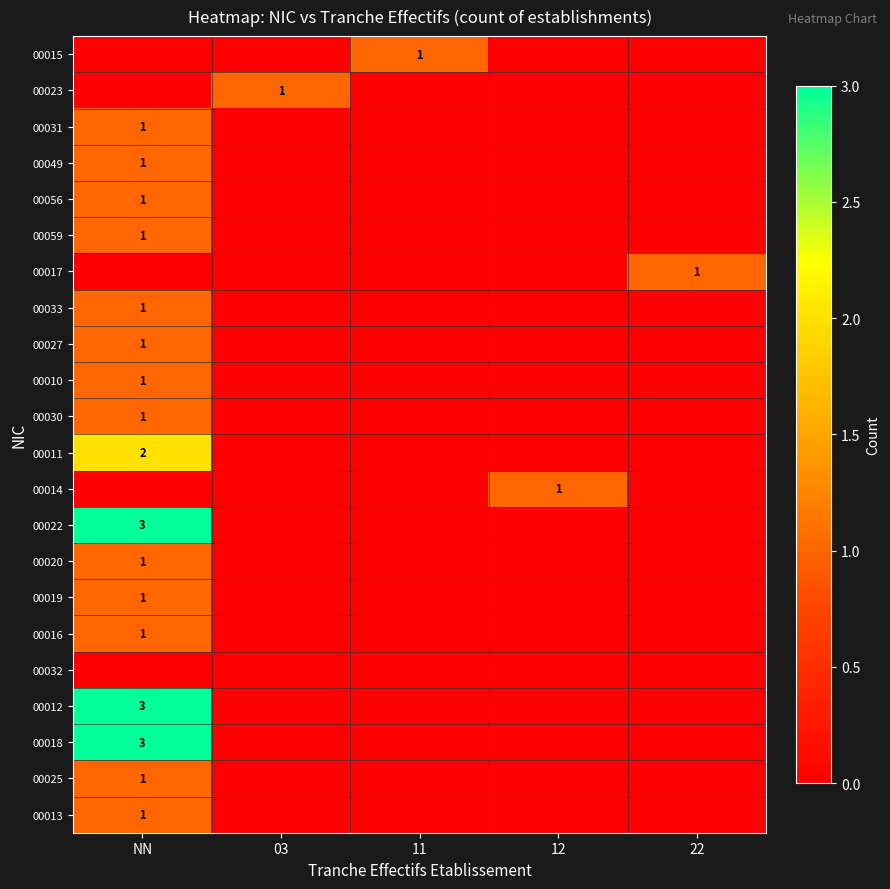

What is the total value across all series at 22?

1